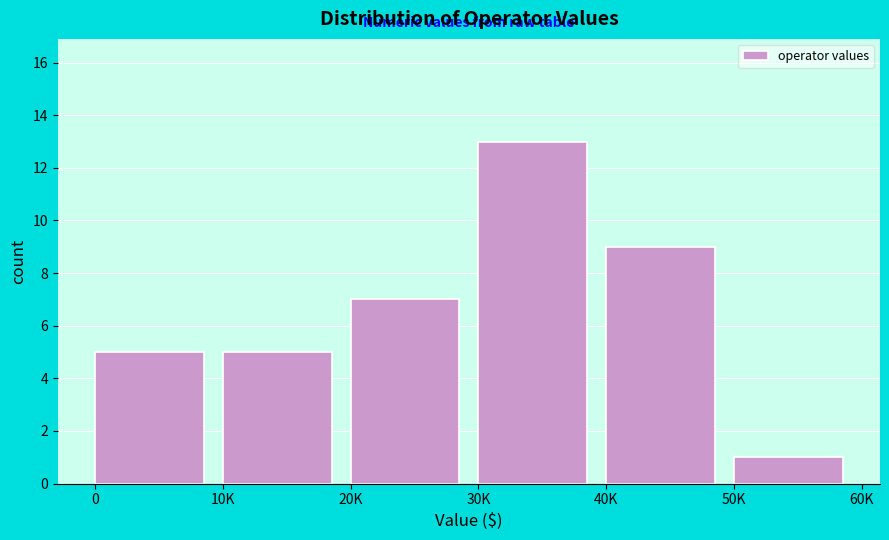

Reading left to right, what are all the values shown in this chart?

5	5	7	13	9	1